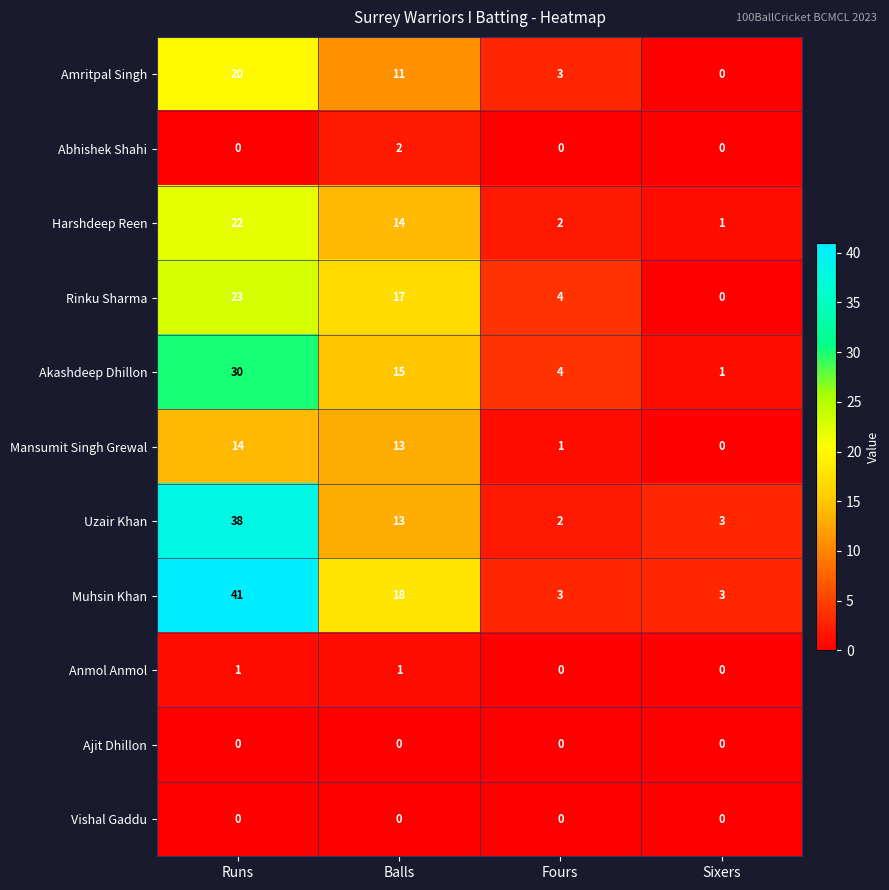

List the labels in order of Uzair Khan value, largest first.

Runs, Balls, Sixers, Fours